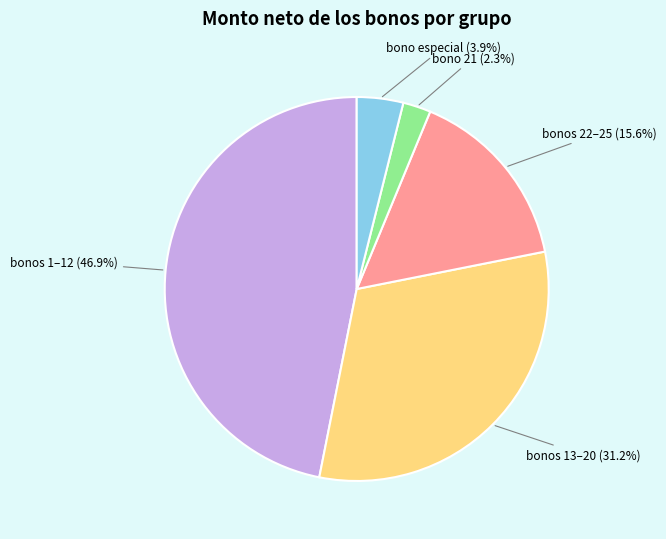

Is there a majority slice in this chart?

No